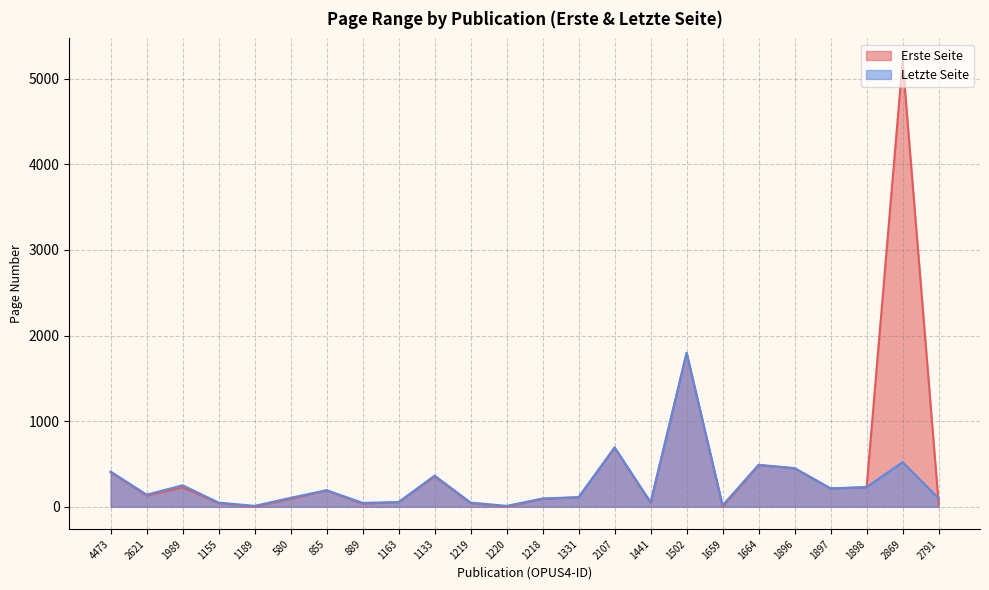

What are all the series names shown in the legend?

Erste Seite, Letzte Seite